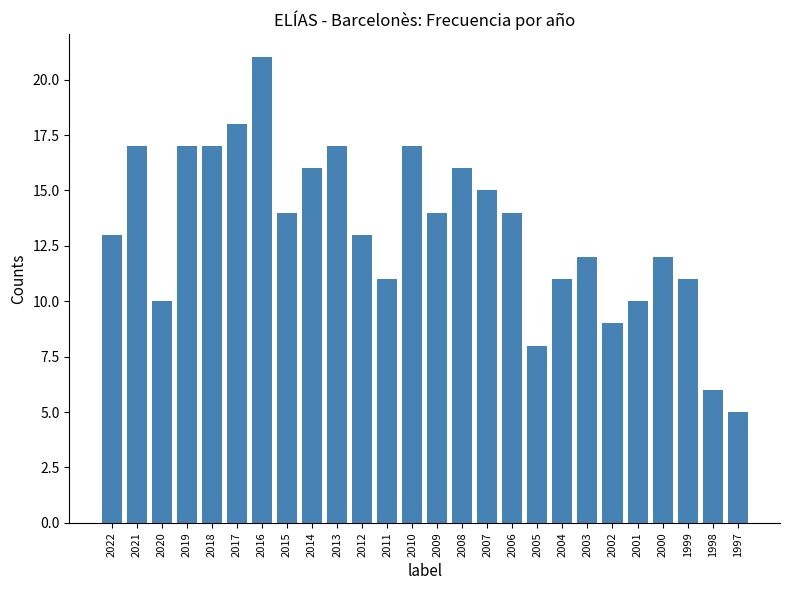

What is the greatest value displayed?

21